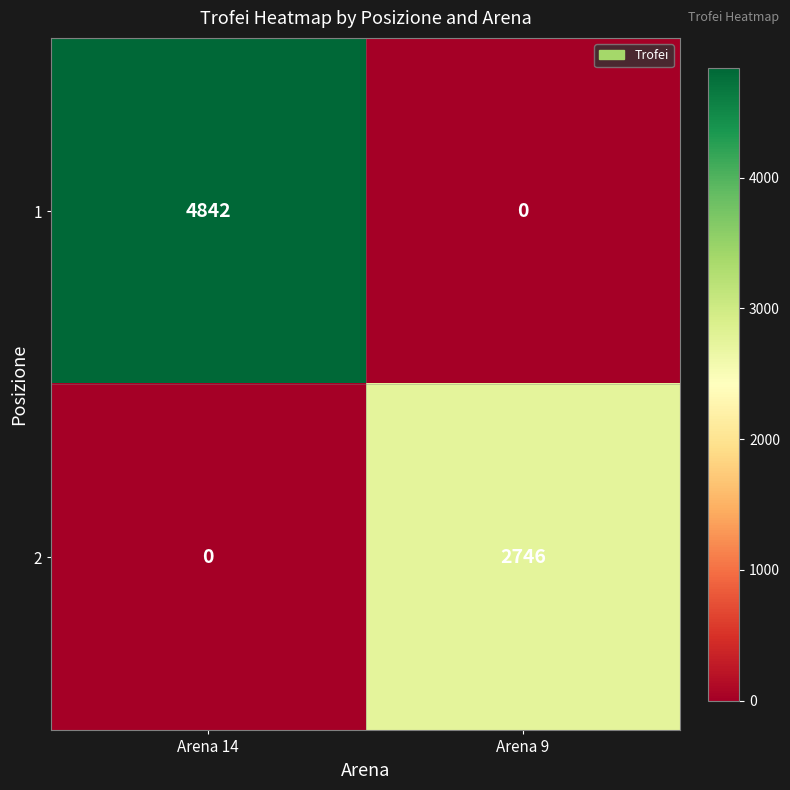

True or false: 2 has a value of 1244 at Arena 14.

False